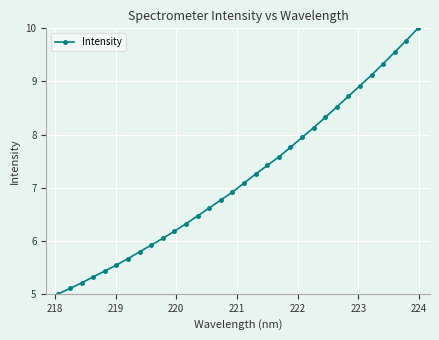

What is the value of the 30th point from the left?

9.6